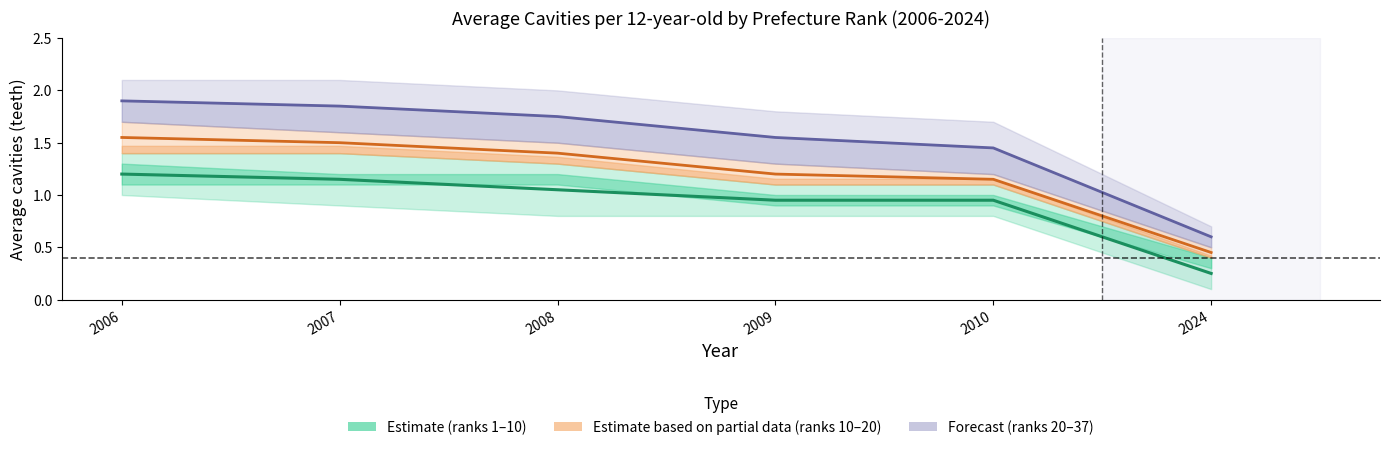

At which category does the chart reach its peak across all series?

2006